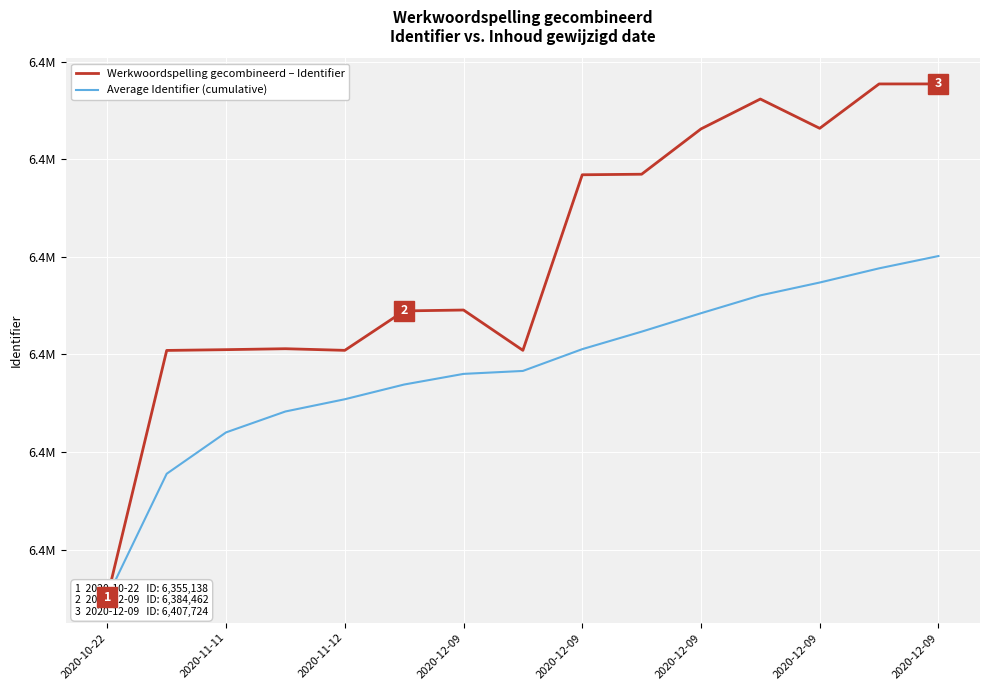

True or false: Average Identifier (cumulative) and Werkwoordspelling gecombineerd – Identifier intersect in this chart.

False